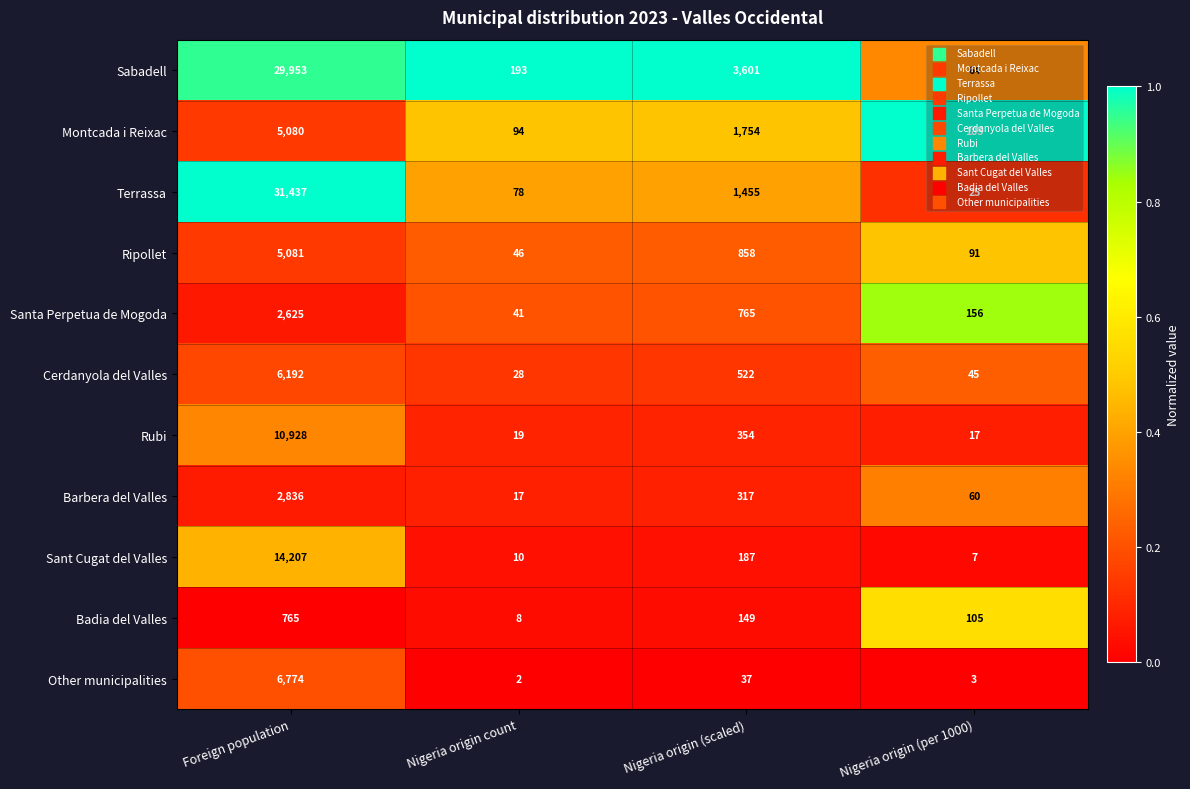

The value of Ripollet at Nigeria origin (per 1000) is 91. True or false?

True